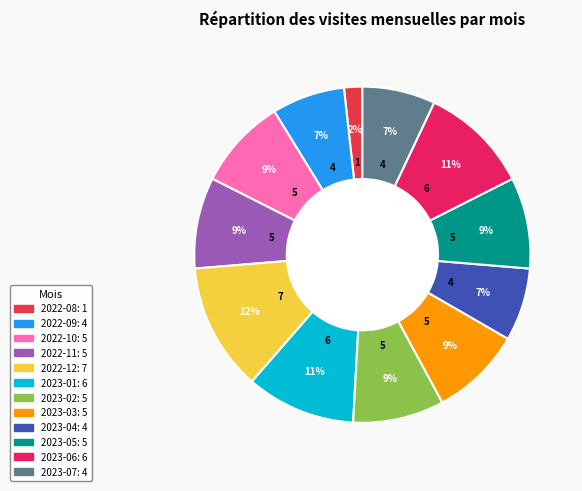

How many segments does this pie chart have?

12